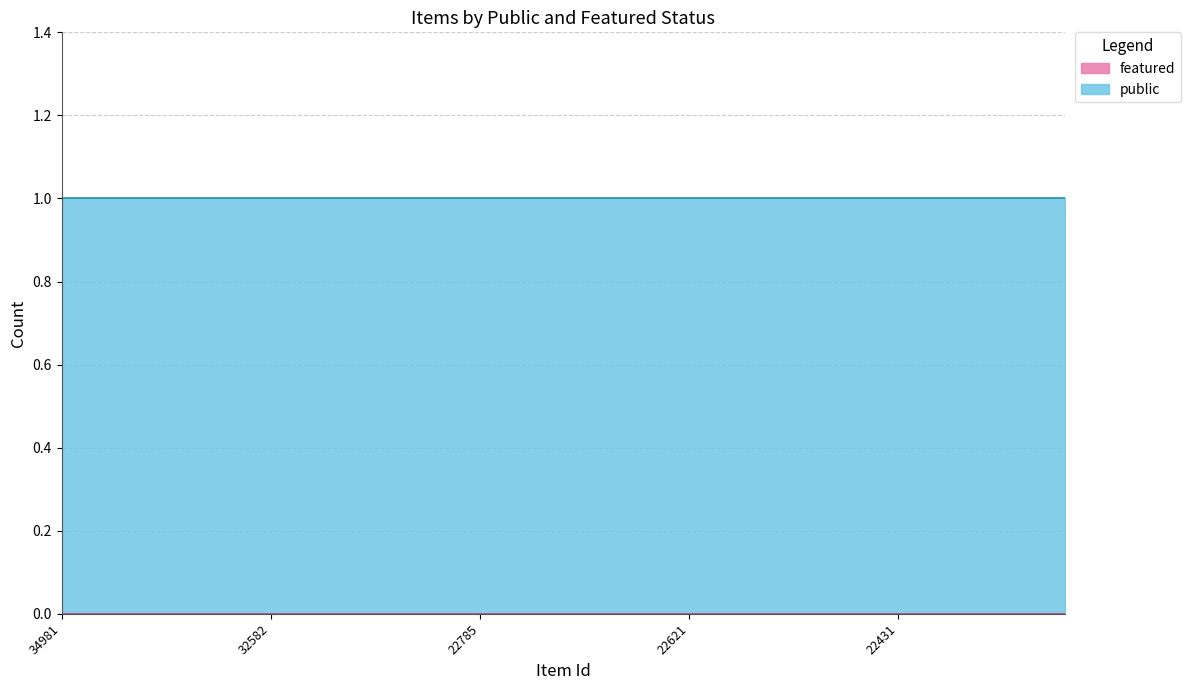

Which series has the largest total across all categories?

public